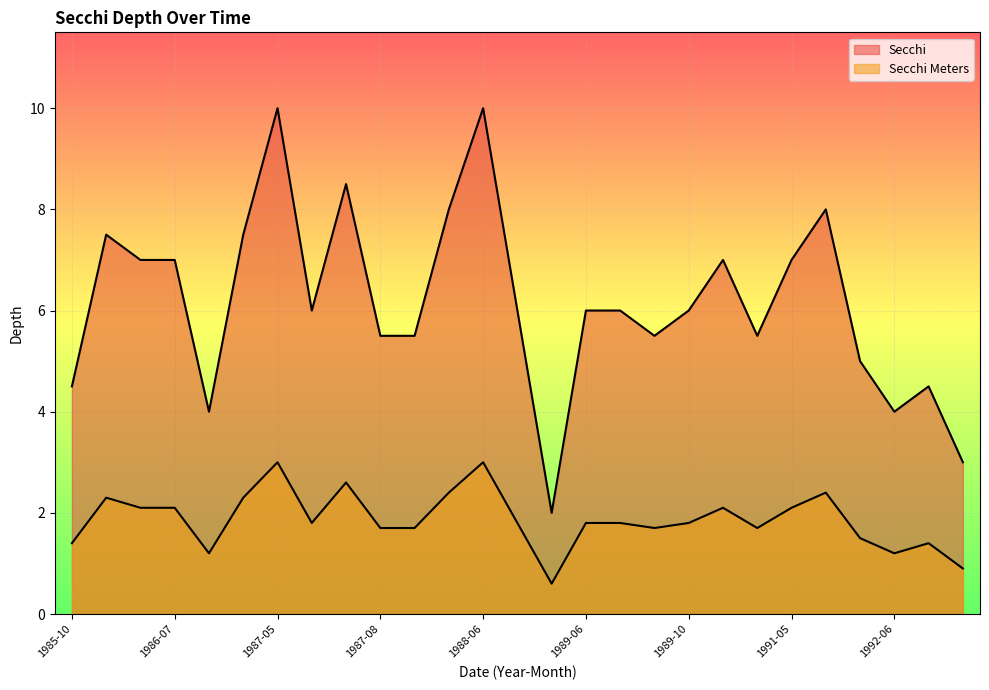

At which label does Secchi Meters first exceed 1?

1985-10